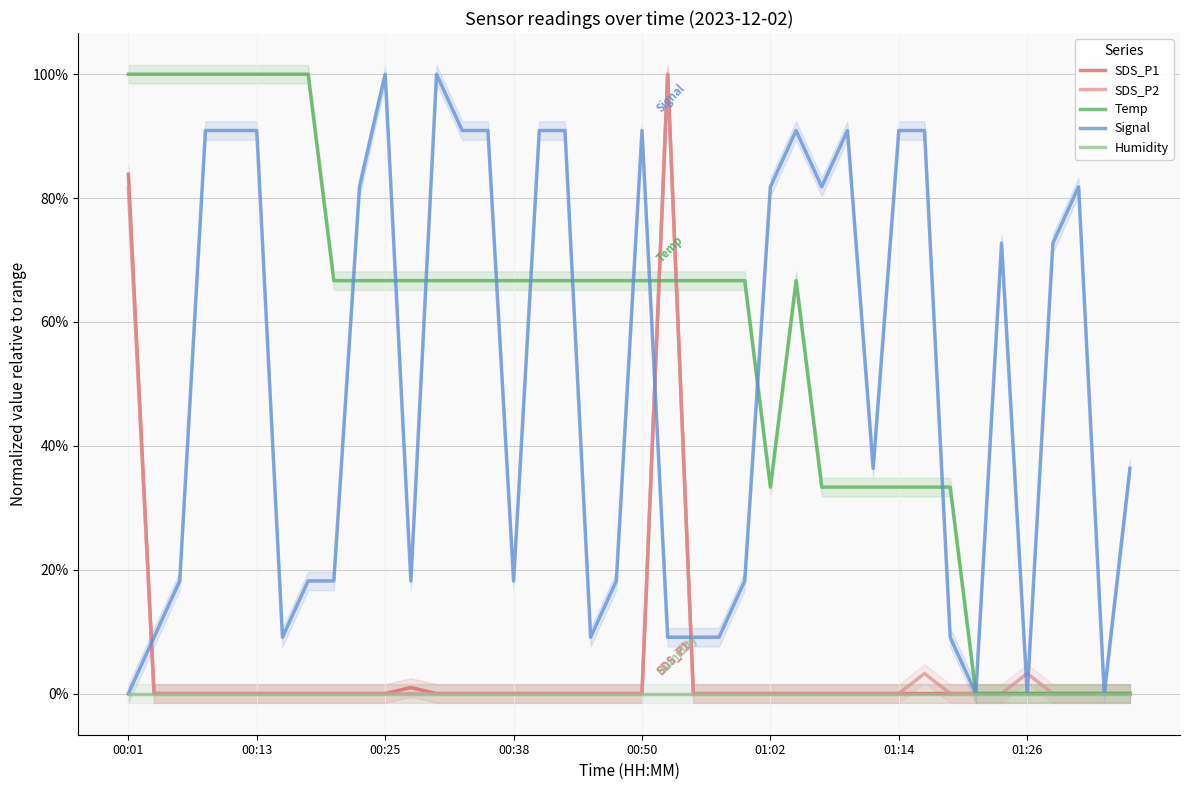

Where is Humidity nearest to the value 0?

00:01